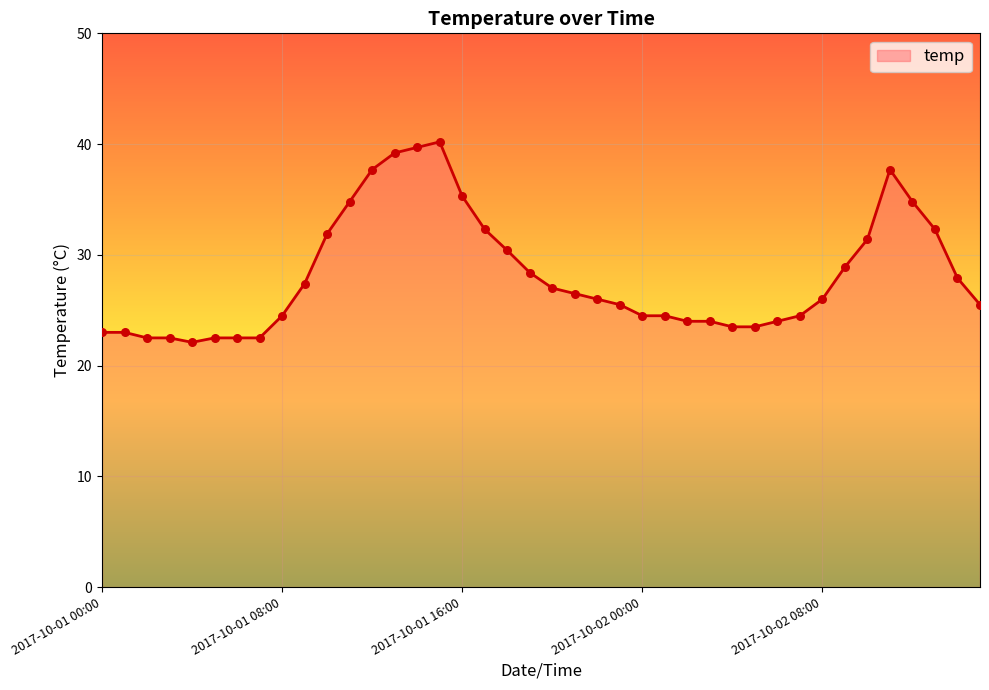

What is the greatest value displayed?

40.2